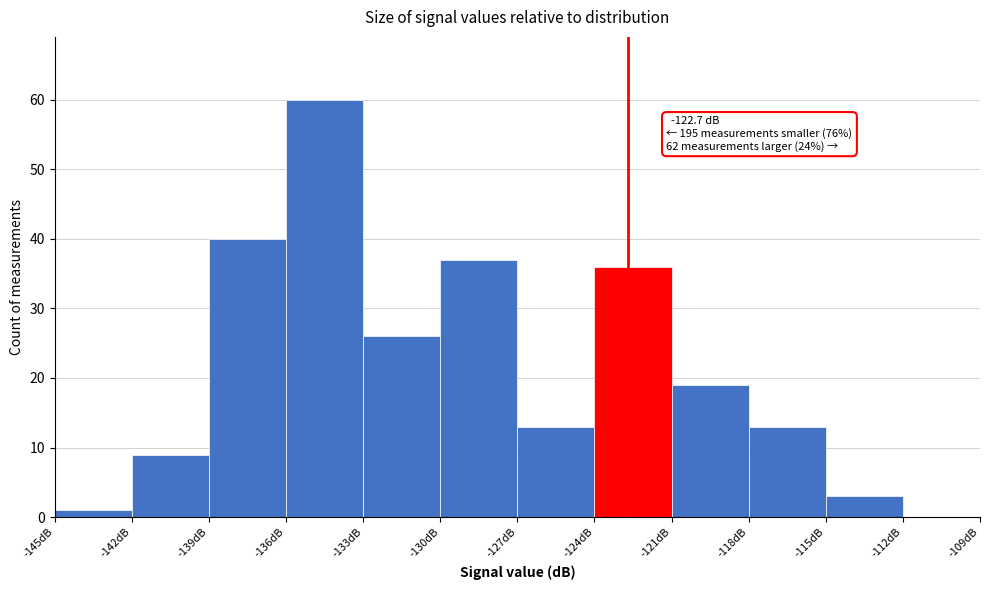

Which range on the x-axis has the tallest bar?

-136 to -133